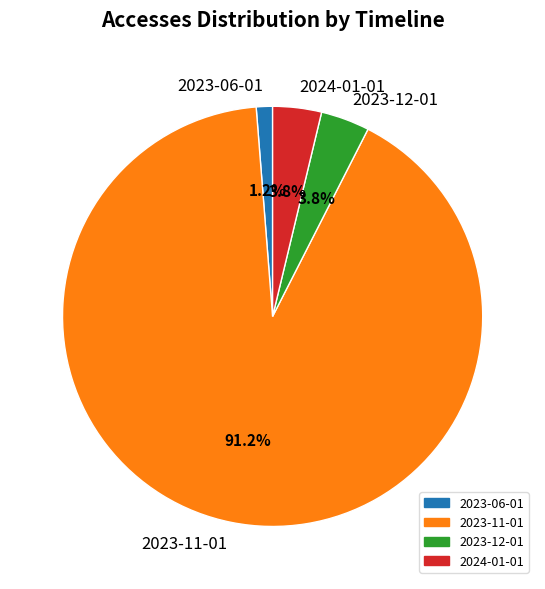

To the nearest percent, what portion does 2023-11-01 represent?

91%